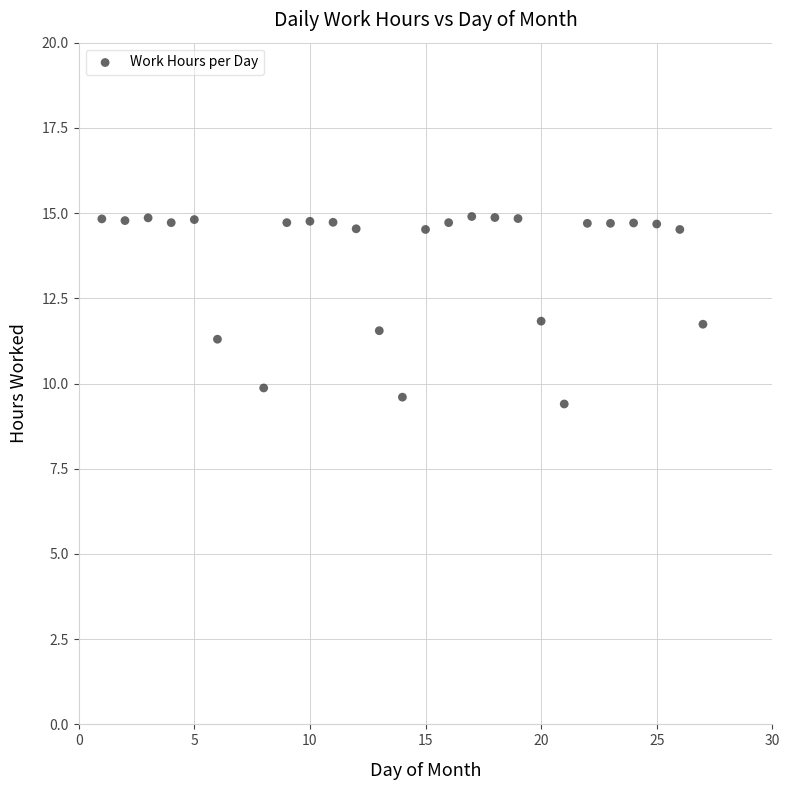

What is the range of X values (max minus min)?

26.0